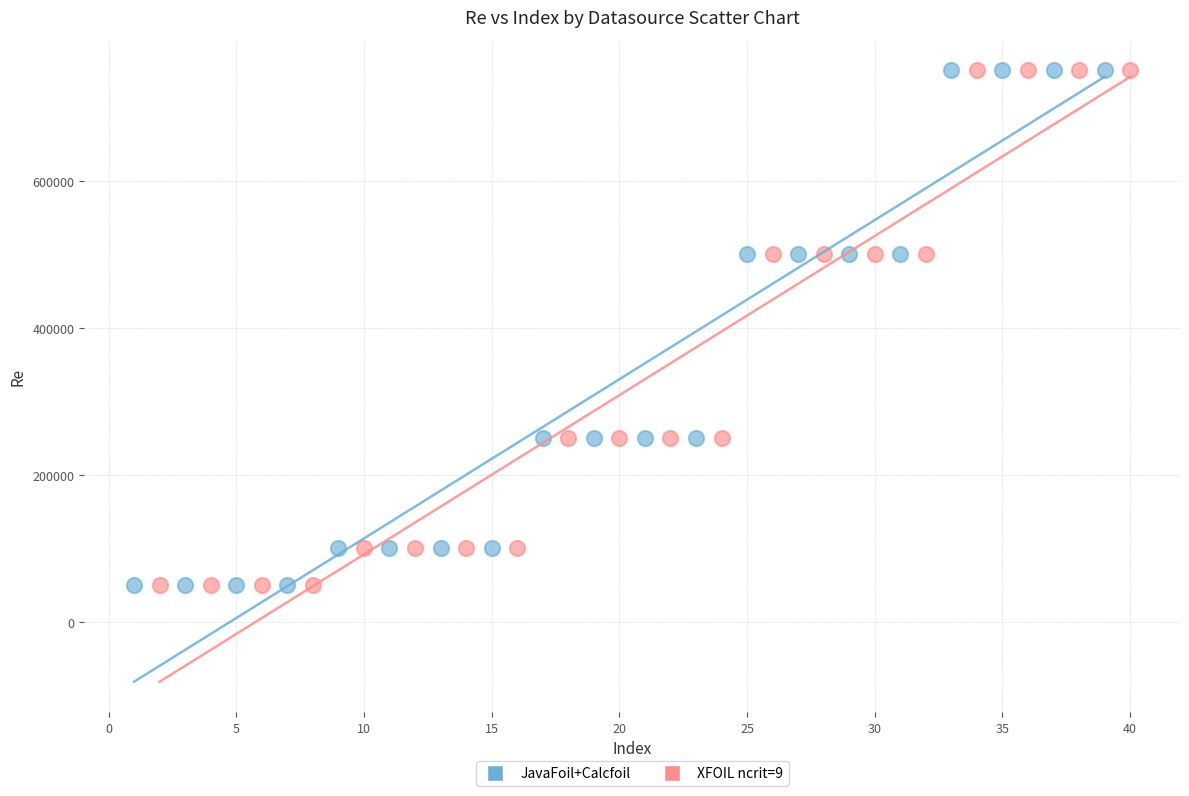

What are all the series names shown in the legend?

JavaFoil+Calcfoil, XFOIL ncrit=9